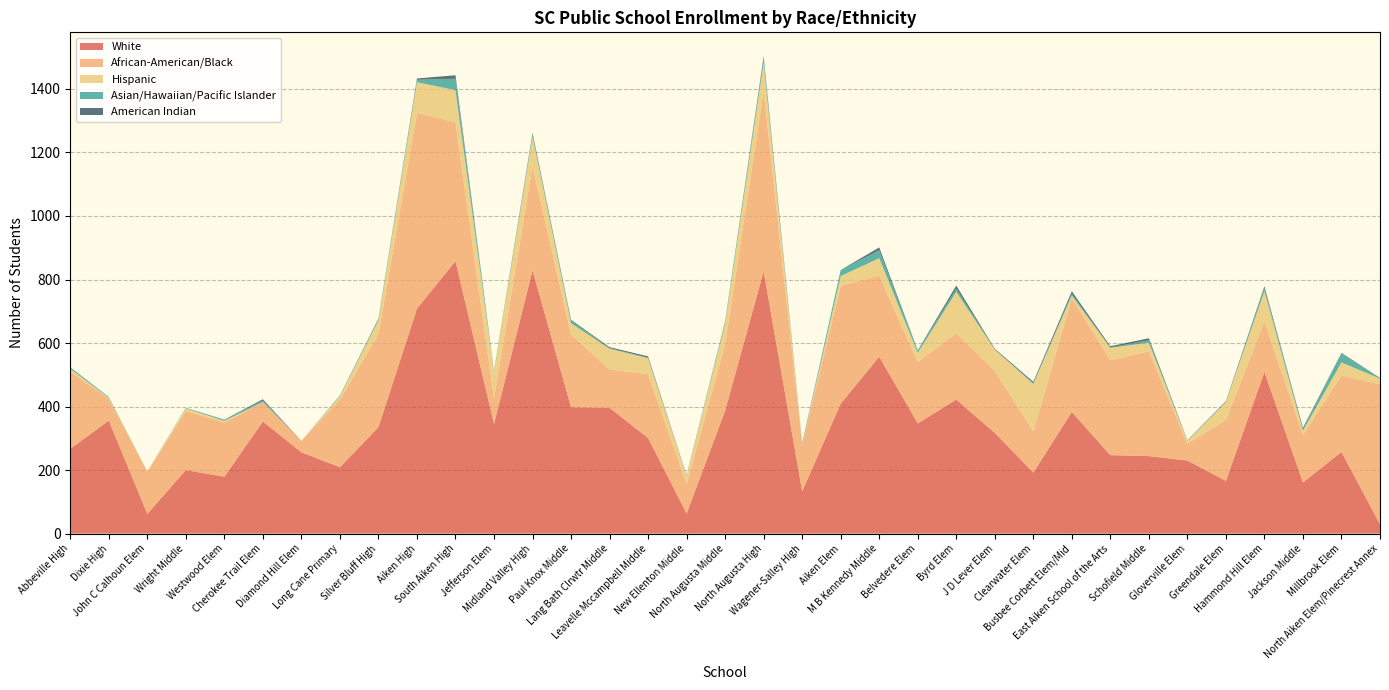

Reading right to left, list all the values displayed in this chart.

White: North Aiken Elem/Pinecrest Annex=29	Millbrook Elem=257	Jackson Middle=161	Hammond Hill Elem=509	Greendale Elem=166	Gloverville Elem=230	Schofield Middle=244	East Aiken School of the Arts=247	Busbee Corbett Elem/Mid=383	Clearwater Elem=192	J D Lever Elem=317	Byrd Elem=422	Belvedere Elem=347	M B Kennedy Middle=557	Aiken Elem=409	Wagener-Salley High=133	North Augusta High=826	North Augusta Middle=387	New Ellenton Middle=63	Leavelle Mccampbell Middle=301	Lang Bath Clrwtr Middle=396	Paul Knox Middle=398	Midland Valley High=829	Jefferson Elem=345	South Aiken High=858	Aiken High=708	Silver Bluff High=335	Long Cane Primary=209	Diamond Hill Elem=256	Cherokee Trail Elem=353	Westwood Elem=179	Wright Middle=200	John C Calhoun Elem=62	Dixie High=356	Abbeville High=267
African-American/Black: North Aiken Elem/Pinecrest Annex=441	Millbrook Elem=241	Jackson Middle=149	Hammond Hill Elem=160	Greendale Elem=192	Gloverville Elem=53	Schofield Middle=330	East Aiken School of the Arts=299	Busbee Corbett Elem/Mid=358	Clearwater Elem=130	J D Lever Elem=196	Byrd Elem=209	Belvedere Elem=193	M B Kennedy Middle=255	Aiken Elem=371	Wagener-Salley High=145	North Augusta High=568	North Augusta Middle=210	New Ellenton Middle=92	Leavelle Mccampbell Middle=201	Lang Bath Clrwtr Middle=121	Paul Knox Middle=229	Midland Valley High=328	Jefferson Elem=81	South Aiken High=437	Aiken High=617	Silver Bluff High=293	Long Cane Primary=213	Diamond Hill Elem=36	Cherokee Trail Elem=60	Westwood Elem=171	Wright Middle=186	John C Calhoun Elem=133	Dixie High=68	Abbeville High=243
Hispanic: North Aiken Elem/Pinecrest Annex=18	Millbrook Elem=41	Jackson Middle=14	Hammond Hill Elem=94	Greendale Elem=56	Gloverville Elem=9	Schofield Middle=27	East Aiken School of the Arts=39	Busbee Corbett Elem/Mid=8	Clearwater Elem=149	J D Lever Elem=66	Byrd Elem=130	Belvedere Elem=29	M B Kennedy Middle=55	Aiken Elem=31	Wagener-Salley High=2	North Augusta High=89	North Augusta Middle=64	New Ellenton Middle=26	Leavelle Mccampbell Middle=50	Lang Bath Clrwtr Middle=65	Paul Knox Middle=35	Midland Valley High=93	Jefferson Elem=83	South Aiken High=101	Aiken High=96	Silver Bluff High=43	Long Cane Primary=10	Diamond Hill Elem=0	Cherokee Trail Elem=1	Westwood Elem=5	Wright Middle=8	John C Calhoun Elem=1	Dixie High=3	Abbeville High=9
Asian/Hawaiian/Pacific Islander: North Aiken Elem/Pinecrest Annex=0	Millbrook Elem=28	Jackson Middle=5	Hammond Hill Elem=11	Greendale Elem=1	Gloverville Elem=1	Schofield Middle=8	East Aiken School of the Arts=1	Busbee Corbett Elem/Mid=6	Clearwater Elem=3	J D Lever Elem=1	Byrd Elem=10	Belvedere Elem=7	M B Kennedy Middle=25	Aiken Elem=19	Wagener-Salley High=2	North Augusta High=14	North Augusta Middle=7	New Ellenton Middle=0	Leavelle Mccampbell Middle=2	Lang Bath Clrwtr Middle=2	Paul Knox Middle=8	Midland Valley High=8	Jefferson Elem=4	South Aiken High=36	Aiken High=8	Silver Bluff High=4	Long Cane Primary=3	Diamond Hill Elem=0	Cherokee Trail Elem=5	Westwood Elem=4	Wright Middle=2	John C Calhoun Elem=0	Dixie High=3	Abbeville High=5
American Indian: North Aiken Elem/Pinecrest Annex=2	Millbrook Elem=2	Jackson Middle=4	Hammond Hill Elem=5	Greendale Elem=2	Gloverville Elem=1	Schofield Middle=6	East Aiken School of the Arts=4	Busbee Corbett Elem/Mid=8	Clearwater Elem=4	J D Lever Elem=2	Byrd Elem=10	Belvedere Elem=1	M B Kennedy Middle=9	Aiken Elem=0	Wagener-Salley High=2	North Augusta High=6	North Augusta Middle=1	New Ellenton Middle=2	Leavelle Mccampbell Middle=4	Lang Bath Clrwtr Middle=3	Paul Knox Middle=3	Midland Valley High=4	Jefferson Elem=0	South Aiken High=11	Aiken High=4	Silver Bluff High=2	Long Cane Primary=0	Diamond Hill Elem=0	Cherokee Trail Elem=4	Westwood Elem=0	Wright Middle=0	John C Calhoun Elem=0	Dixie High=0	Abbeville High=0